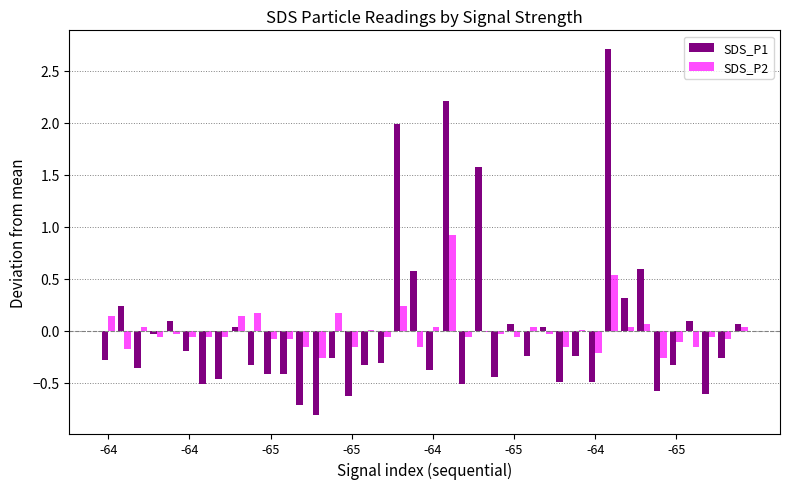

What is the maximum value for SDS_P1?

2.7